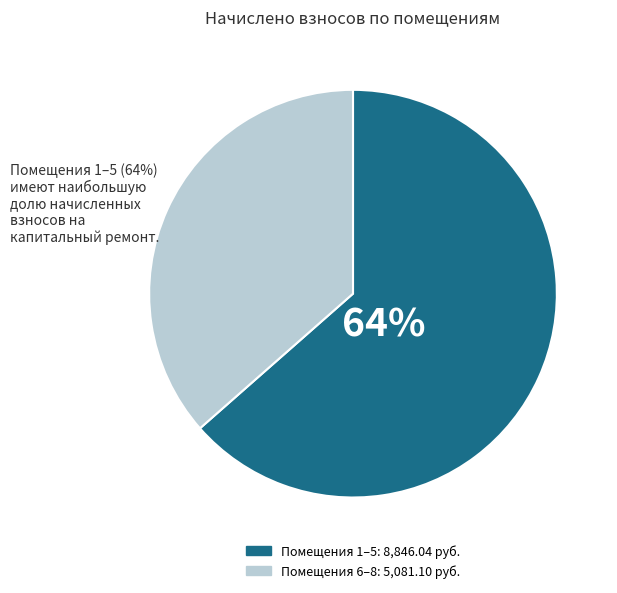

Does any single category account for the majority?

Yes